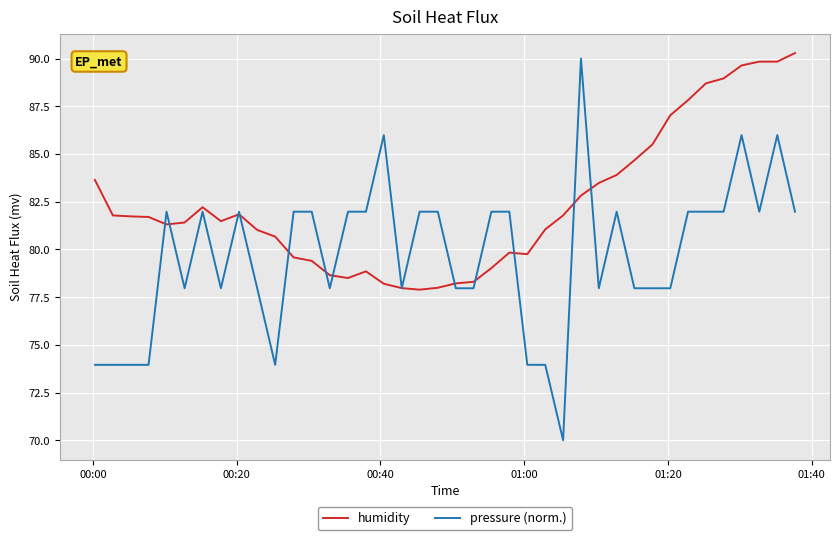

What is the minimum value for pressure (norm.)?

70.0